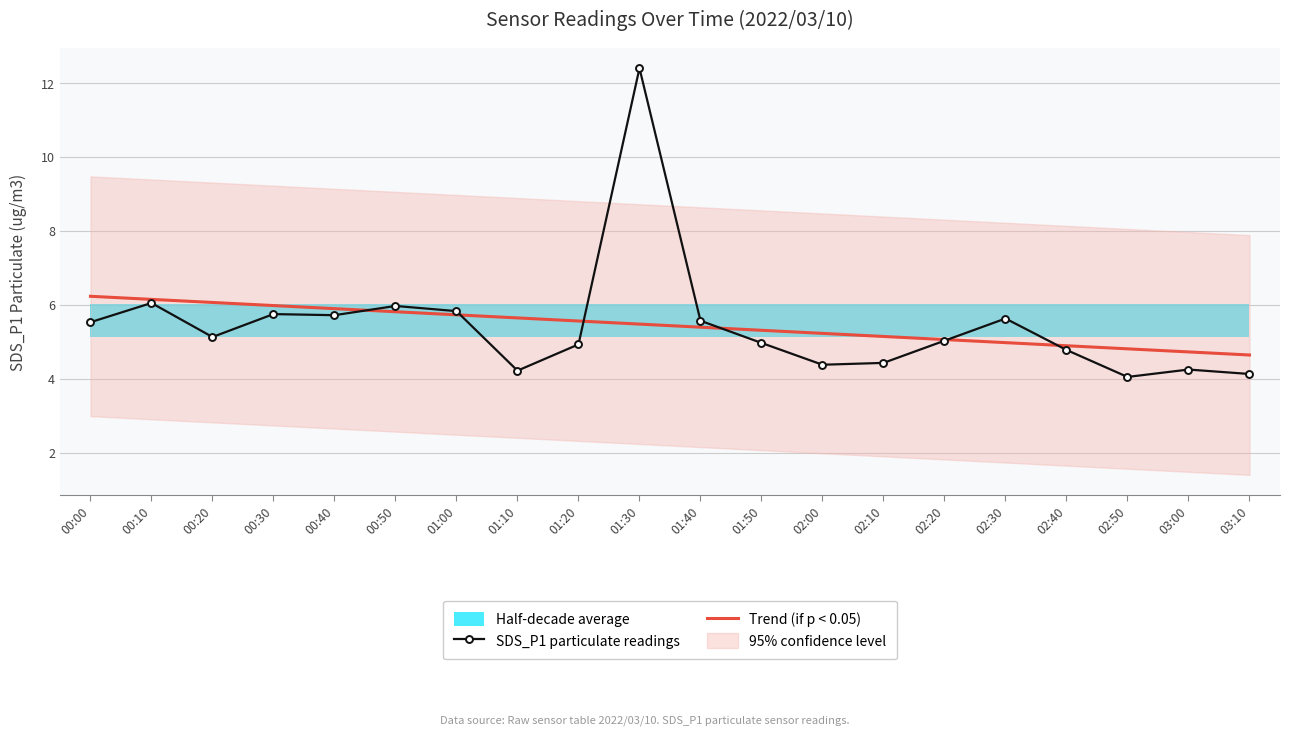

Rank the series by their average value, from lowest to highest.

Trend (if p < 0.05), SDS_P1 particulate readings